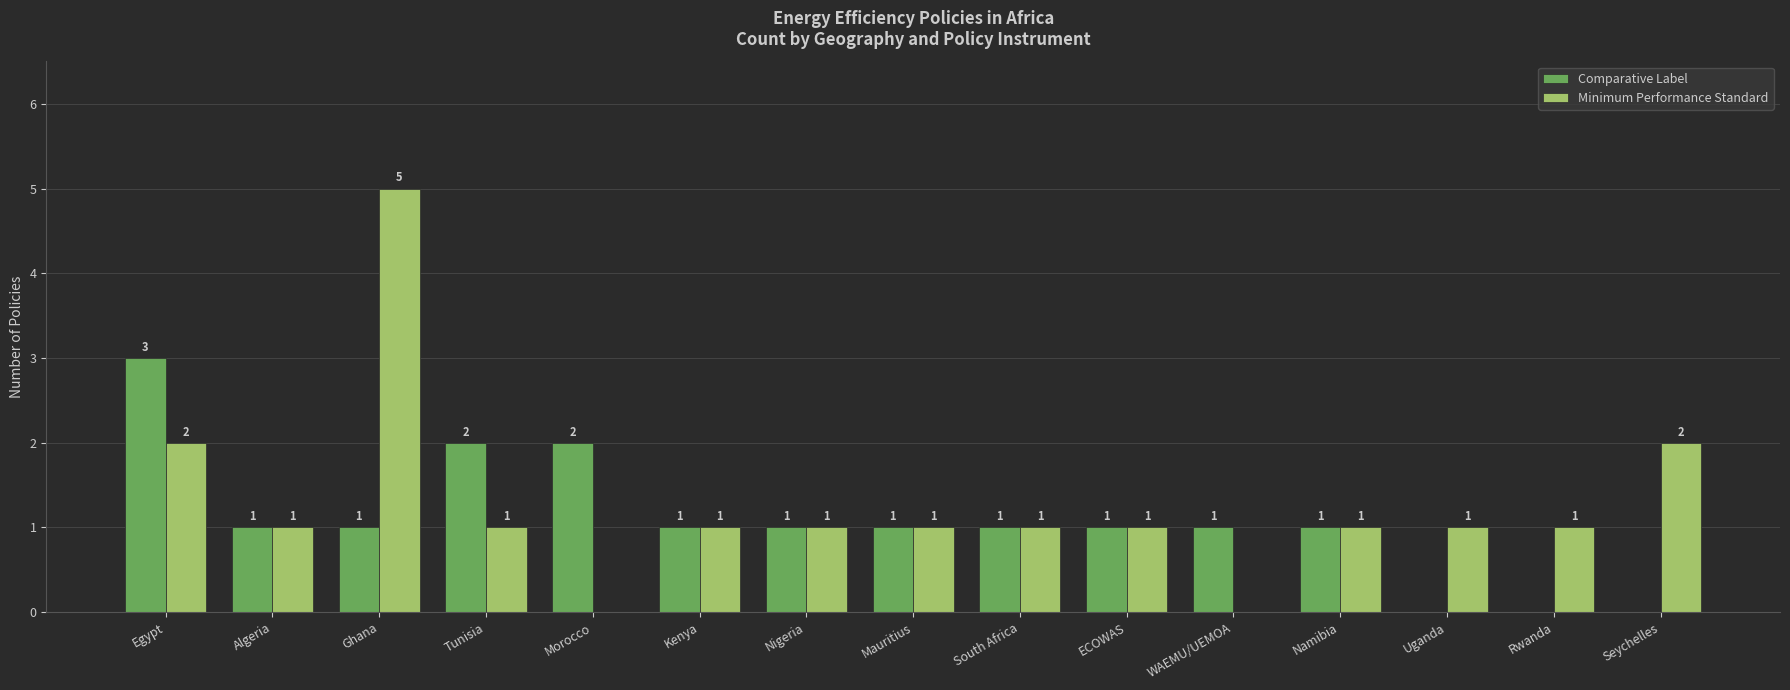

What are all the series names shown in the legend?

Comparative Label, Minimum Performance Standard